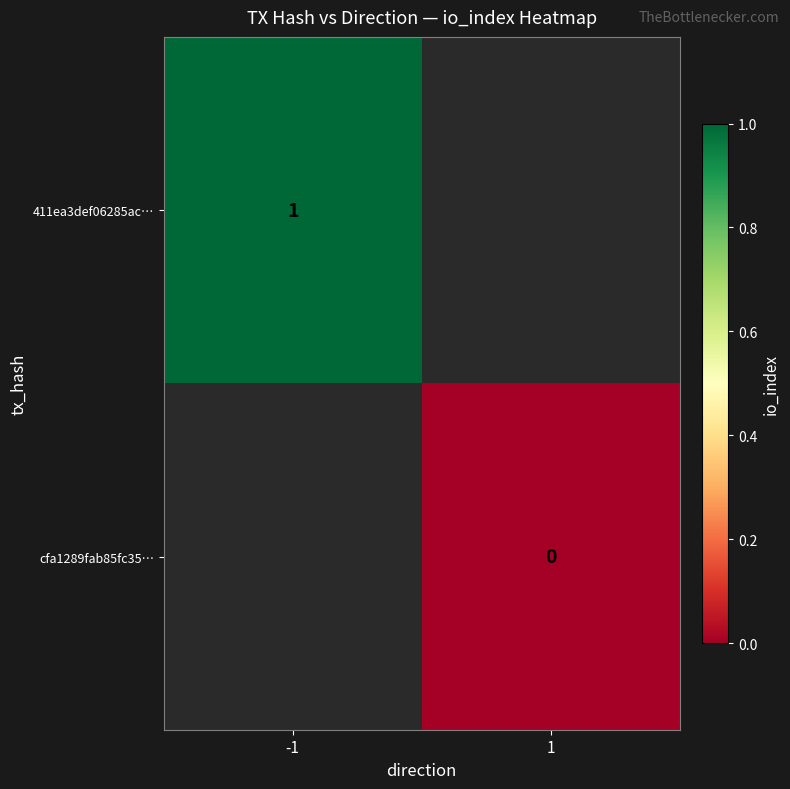

The value of 411ea3def06285ac… at -1 is 1. True or false?

True